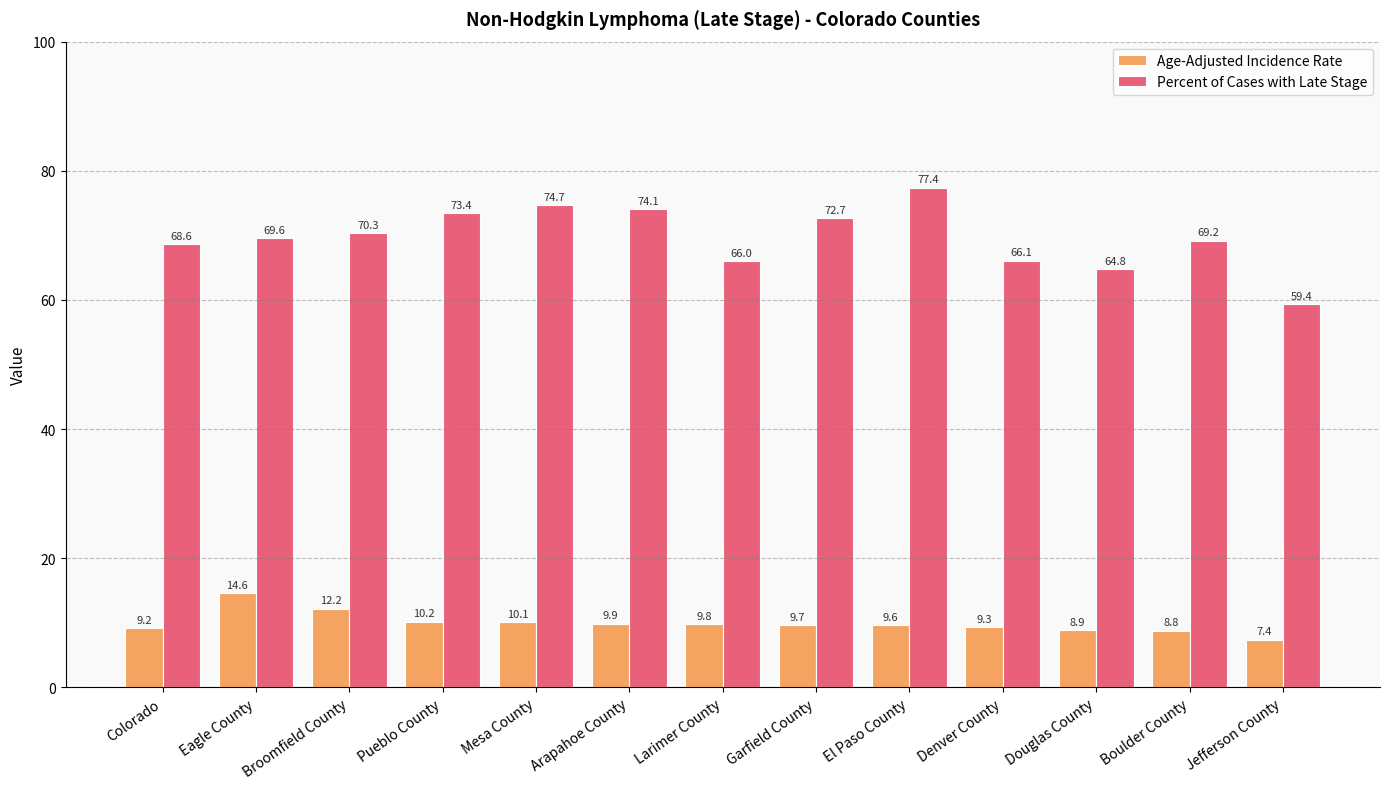

The Percent of Cases with Late Stage series shows 73.4 at Pueblo County. True or false?

True